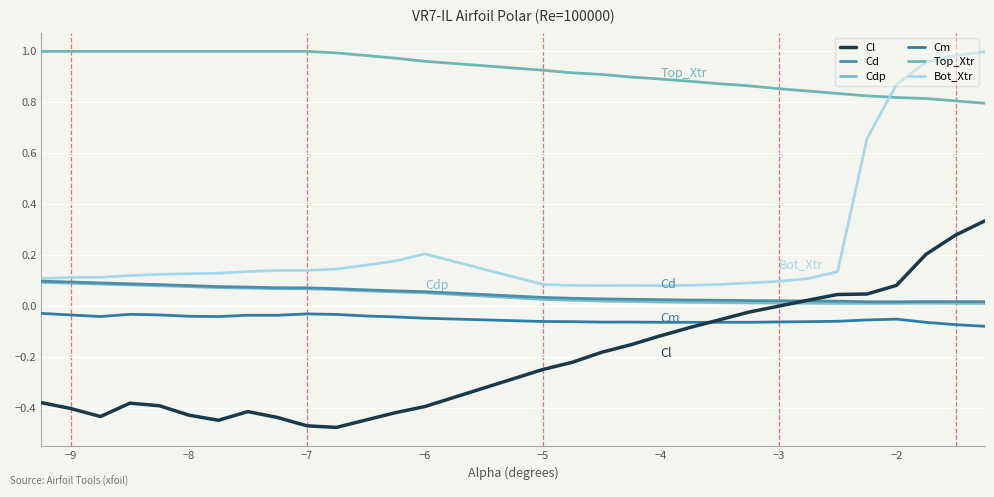

Does the chart display data point markers on the line(s)?

No